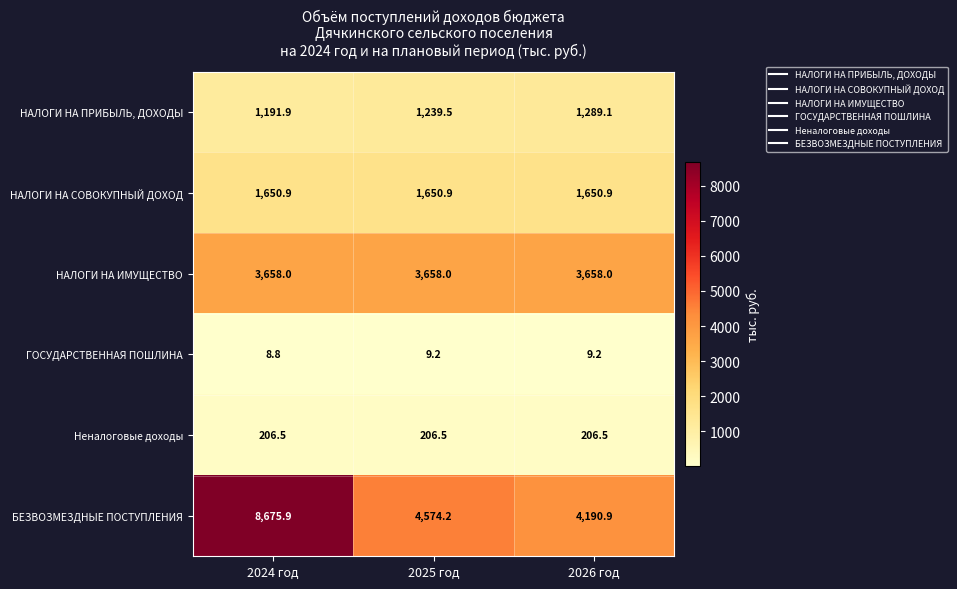

How many categories are shown in the chart?

3